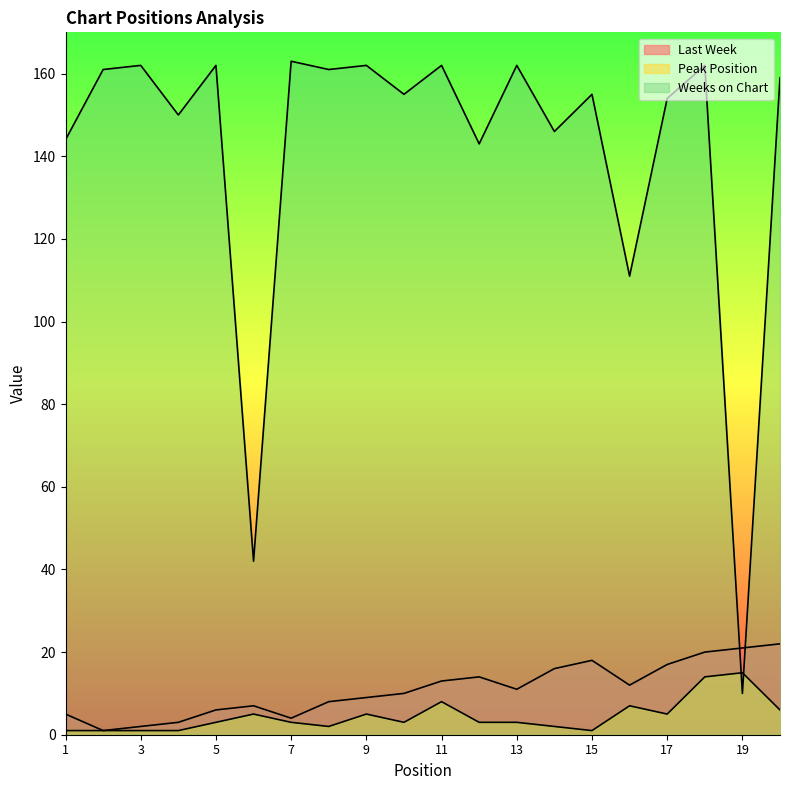

Does the chart have visible grid lines?

No